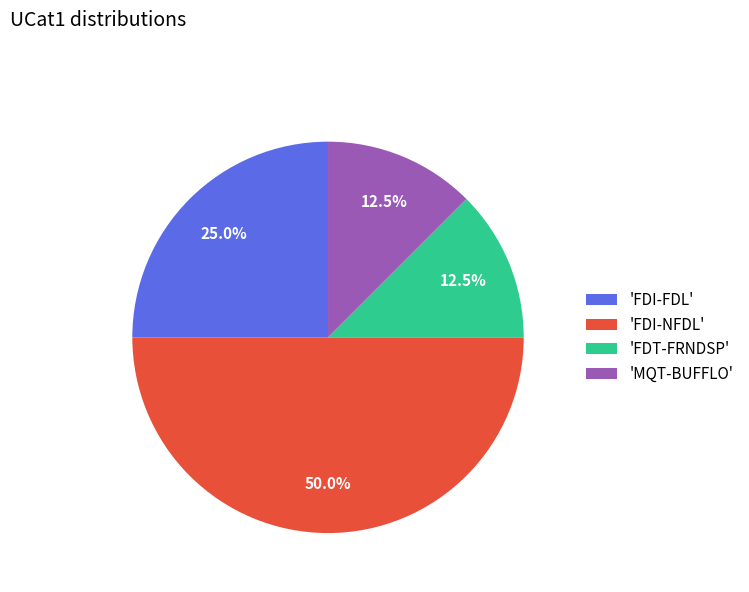

Is 'FDI-FDL' the majority of the pie?

No